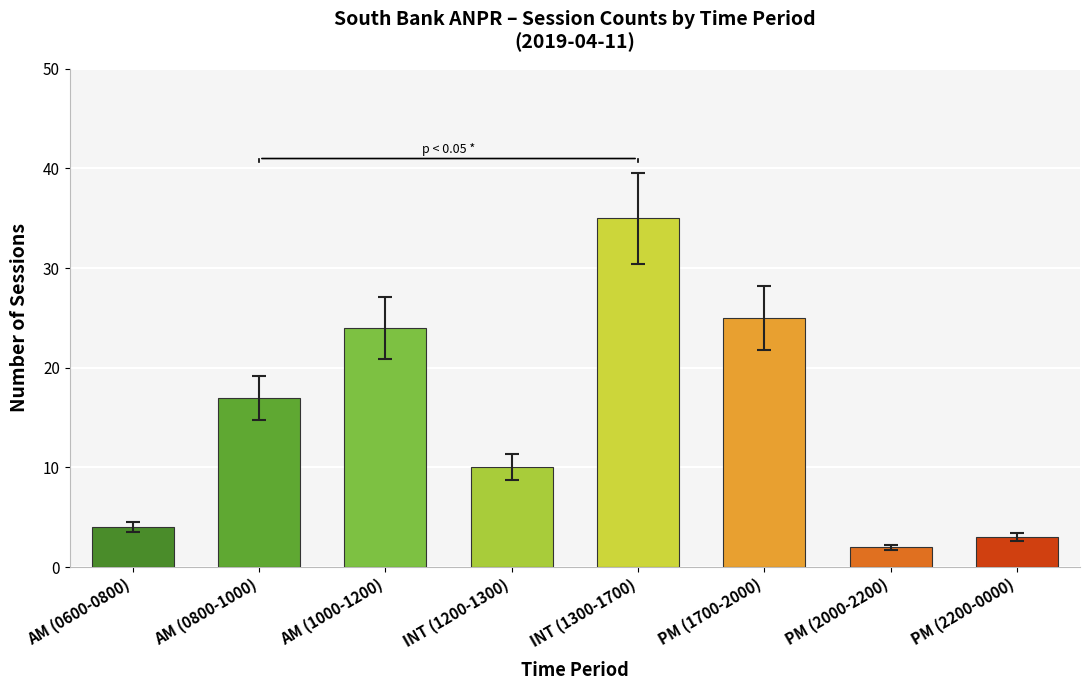

Rank the categories by value from lowest to highest.

PM (2000-2200), PM (2200-0000), AM (0600-0800), INT (1200-1300), AM (0800-1000), AM (1000-1200), PM (1700-2000), INT (1300-1700)